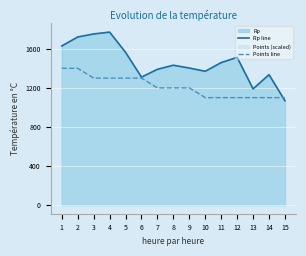

What is the smallest value displayed?

1068